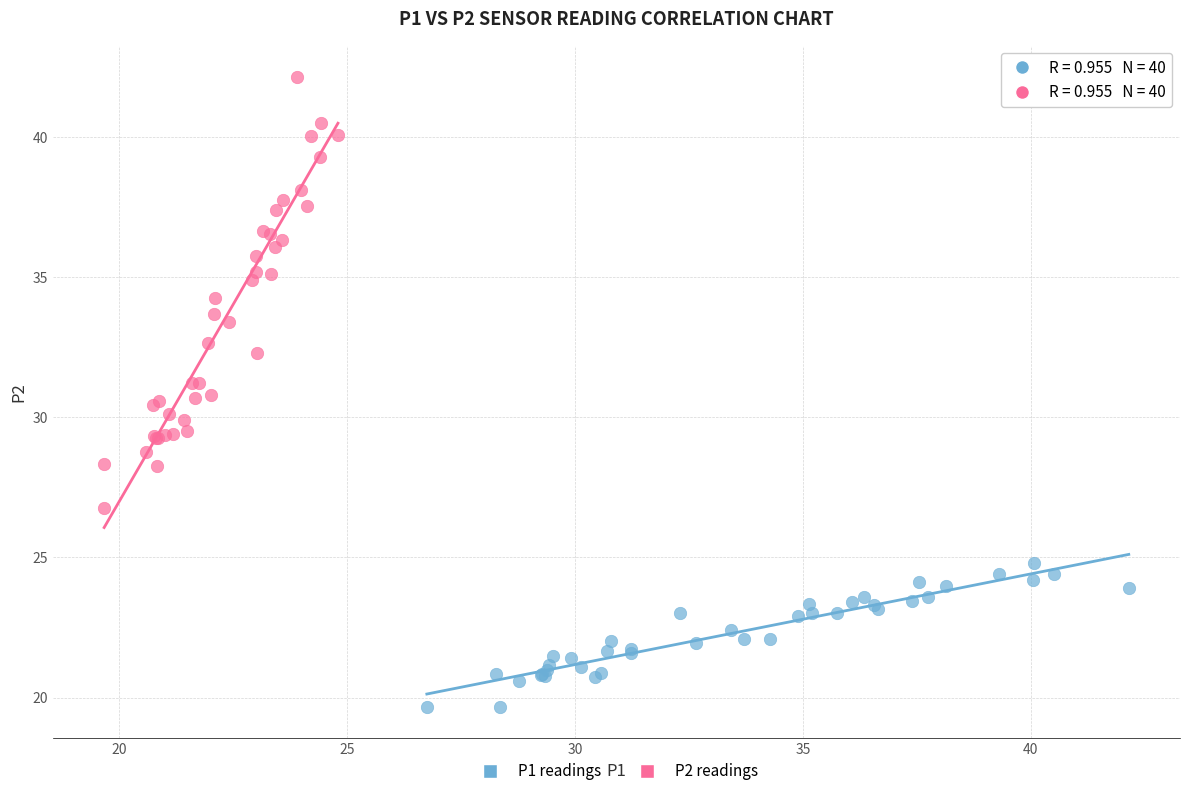

Which series contains the highest Y value?

P2 readings